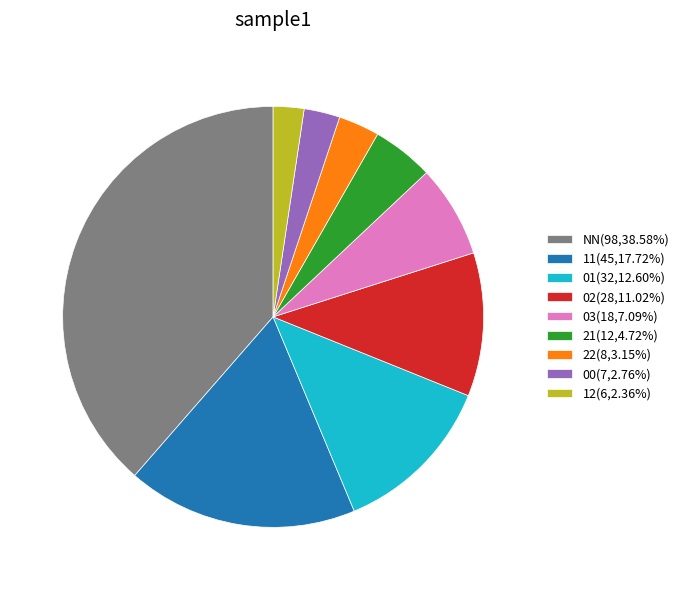

What is the ratio of the value at 01(32,12.60%) to the value at 11(45,17.72%)?

0.7